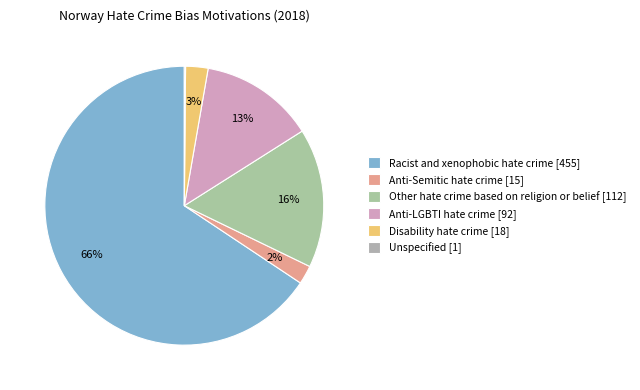

Is there any slice that represents more than half of the pie?

Yes